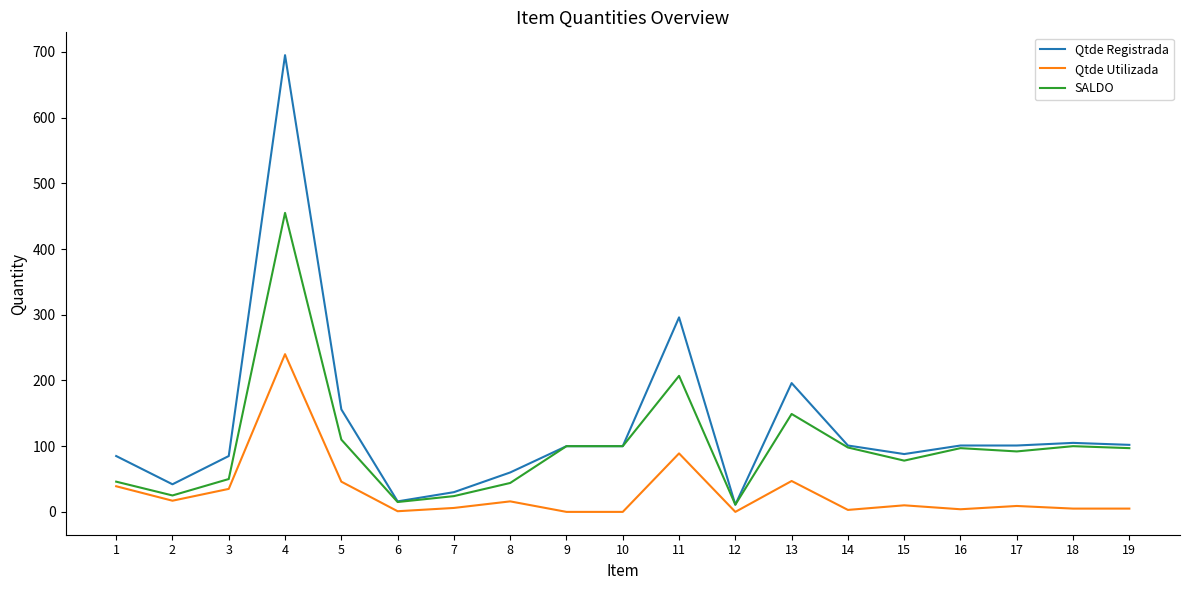

Between 4 and 17, which series saw the biggest shift?

Qtde Registrada